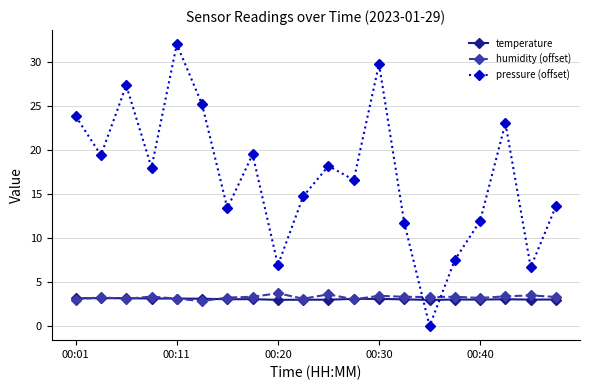

What are all the series names shown in the legend?

temperature, humidity (offset), pressure (offset)